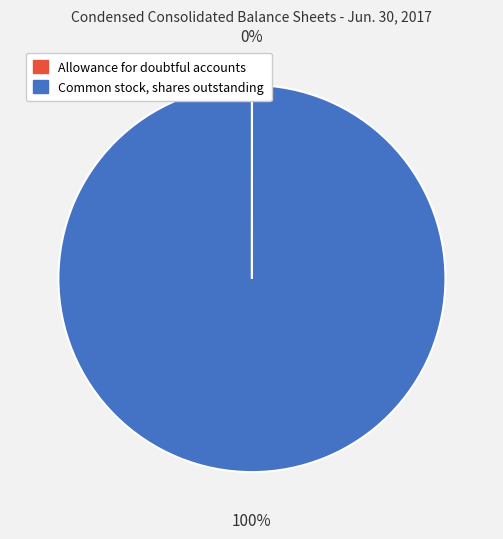

To the nearest percent, what is the average slice percentage?

50%